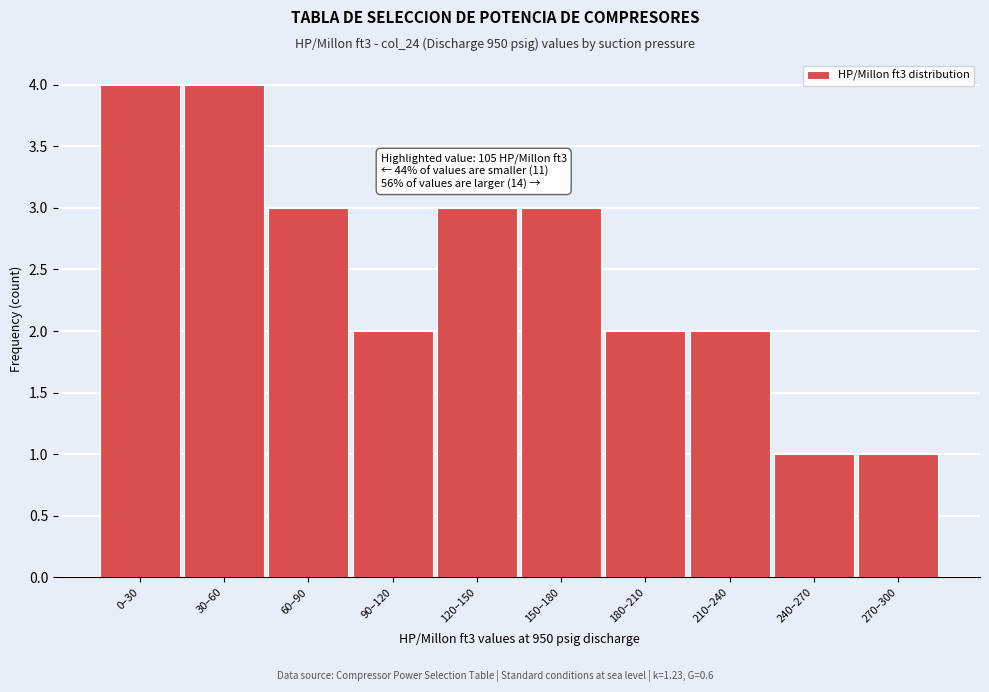

Reading right to left, transcribe all the data shown in this chart.

270–300=1	240–270=1	210–240=2	180–210=2	150–180=3	120–150=3	90–120=2	60–90=3	30–60=4	0–30=4